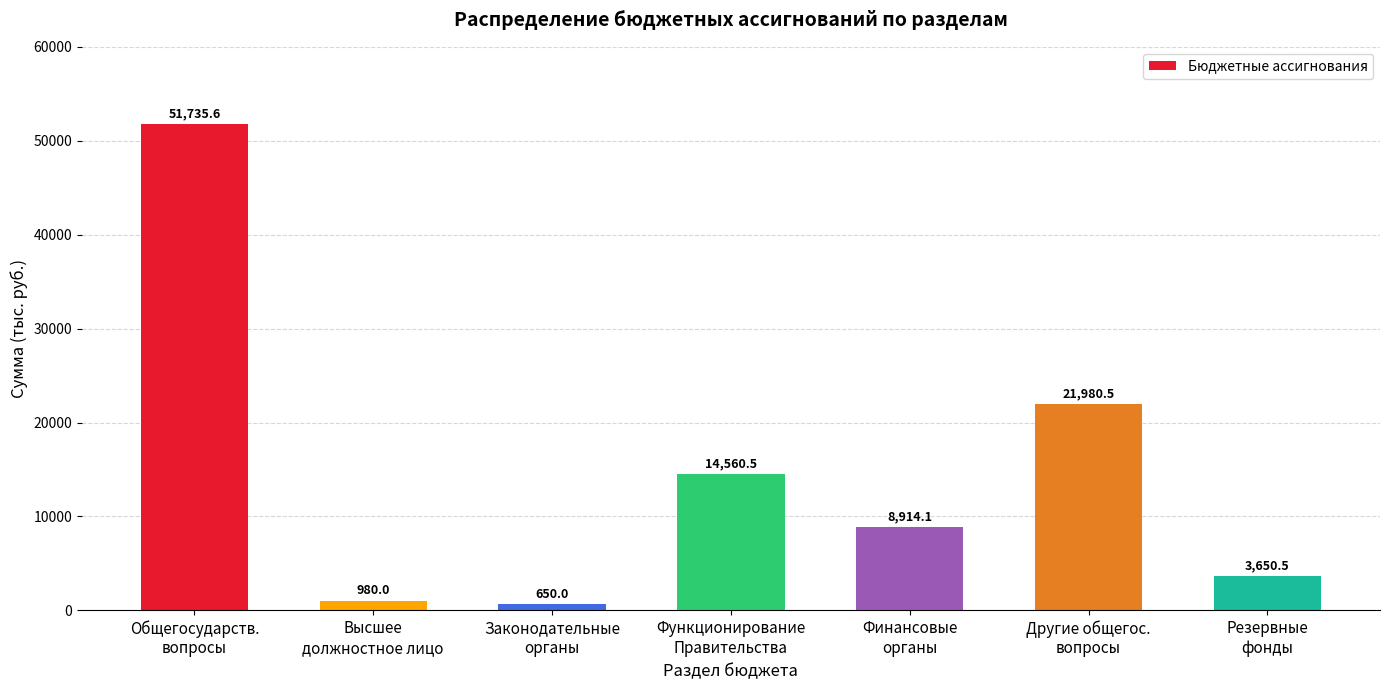

Is it true that the value at Общегосударств.
вопросы is 16546.3?

False